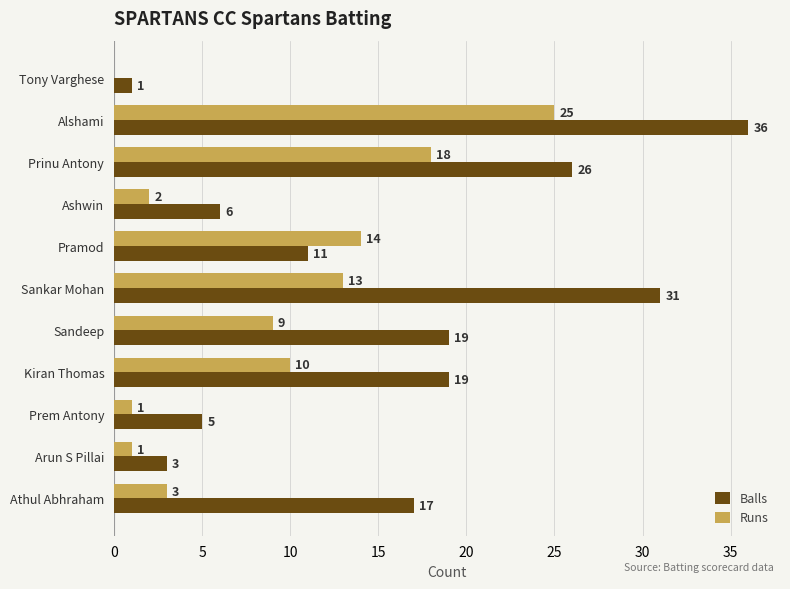

How many series are shown in this chart?

2